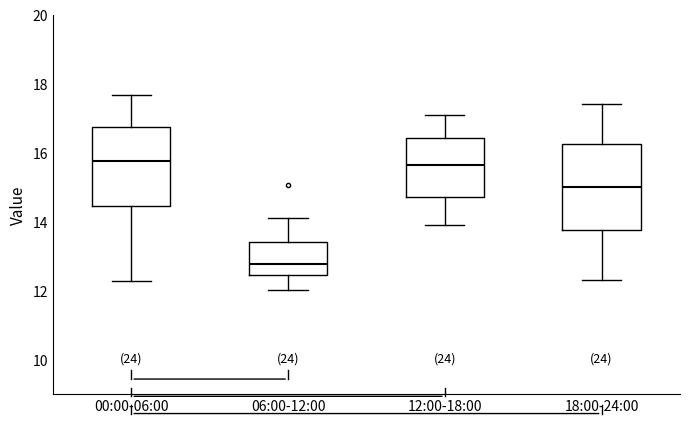

Reading left to right, transcribe this box plot: for each box, give where its median line is, the range the box spans, and where its two whiskers end, as read against the y-axis. The values are not printed on the chart, so give them approximately, as read against the axis.

00:00-06:00: median 15.8, box 14.4 to 16.8, whiskers 12.2 to 17.6
06:00-12:00: median 12.8, box 12.4 to 13.4, whiskers 12.0 to 14.2
12:00-18:00: median 15.6, box 14.8 to 16.4, whiskers 14.0 to 17.2
18:00-24:00: median 15.0, box 13.8 to 16.2, whiskers 12.4 to 17.4